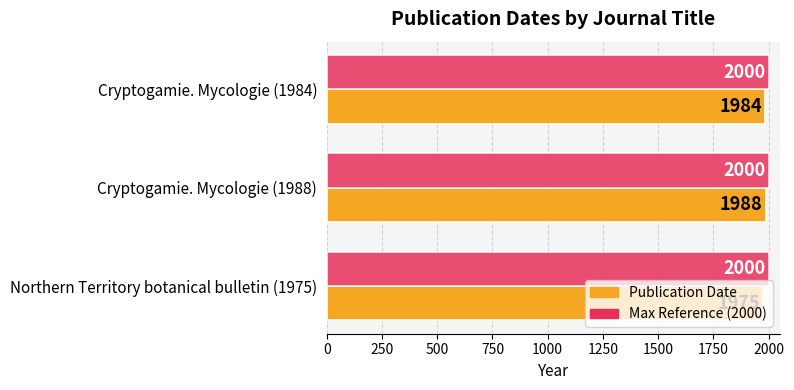

What is the maximum value shown in the chart?

2000